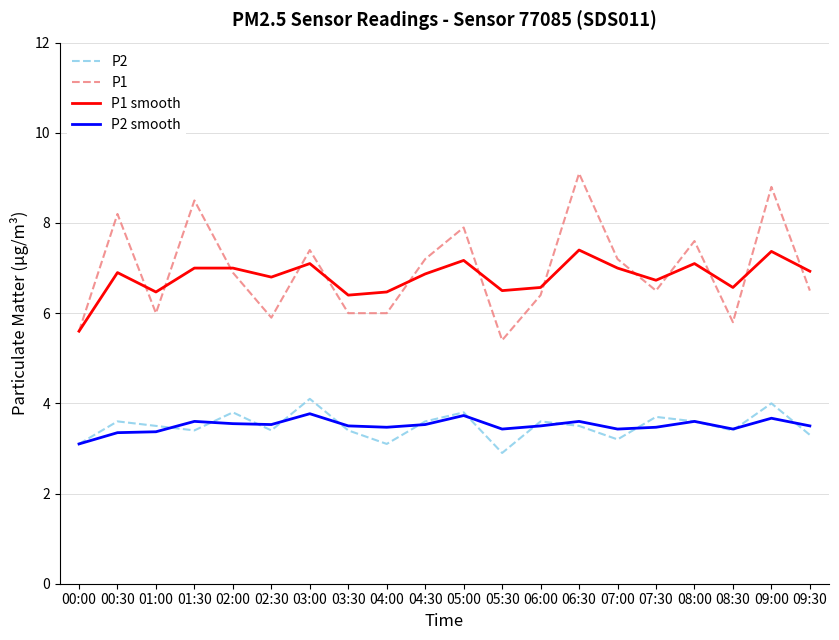

True or false: P1 smooth and P2 cross at least once.

False